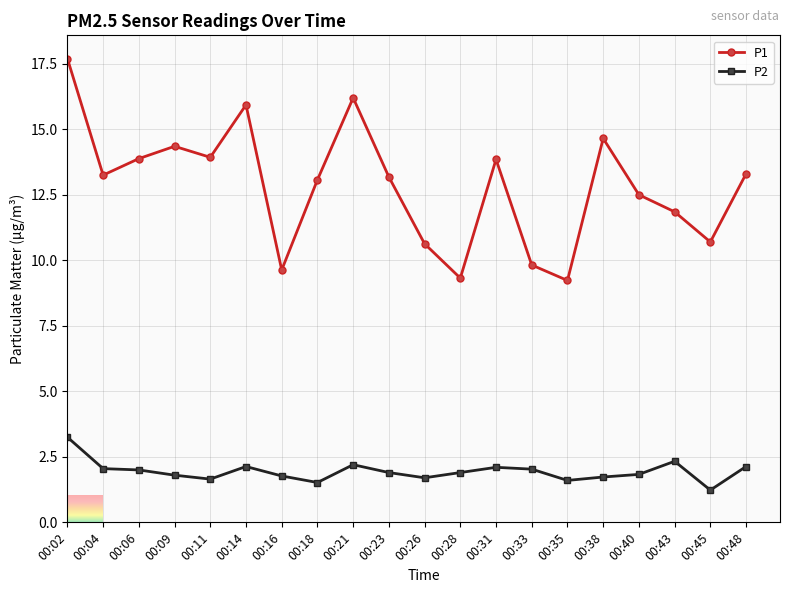

Read the P1 value at 00:06.

13.9